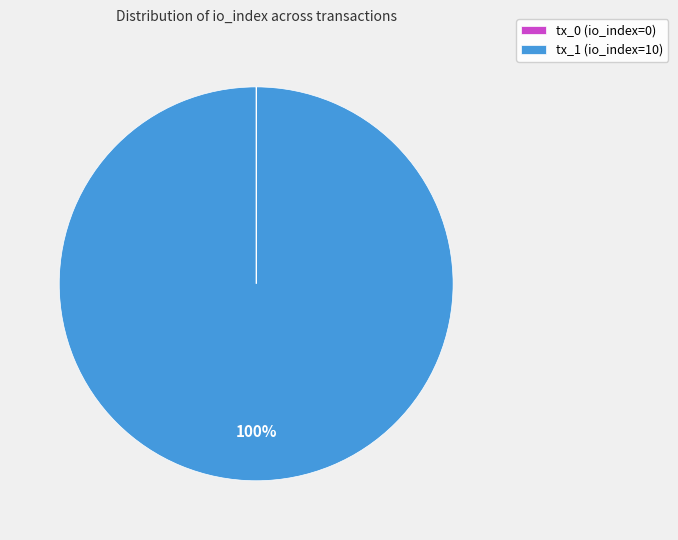

Is it true that tx_1 (io_index=10) is 86% of the pie?

False